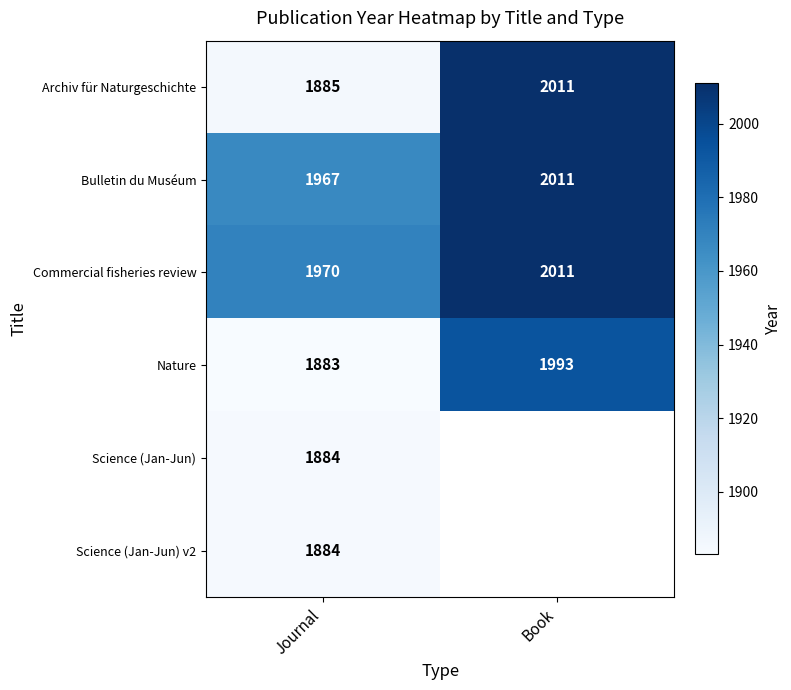

What is the spread (max minus min) of values at Journal?

87